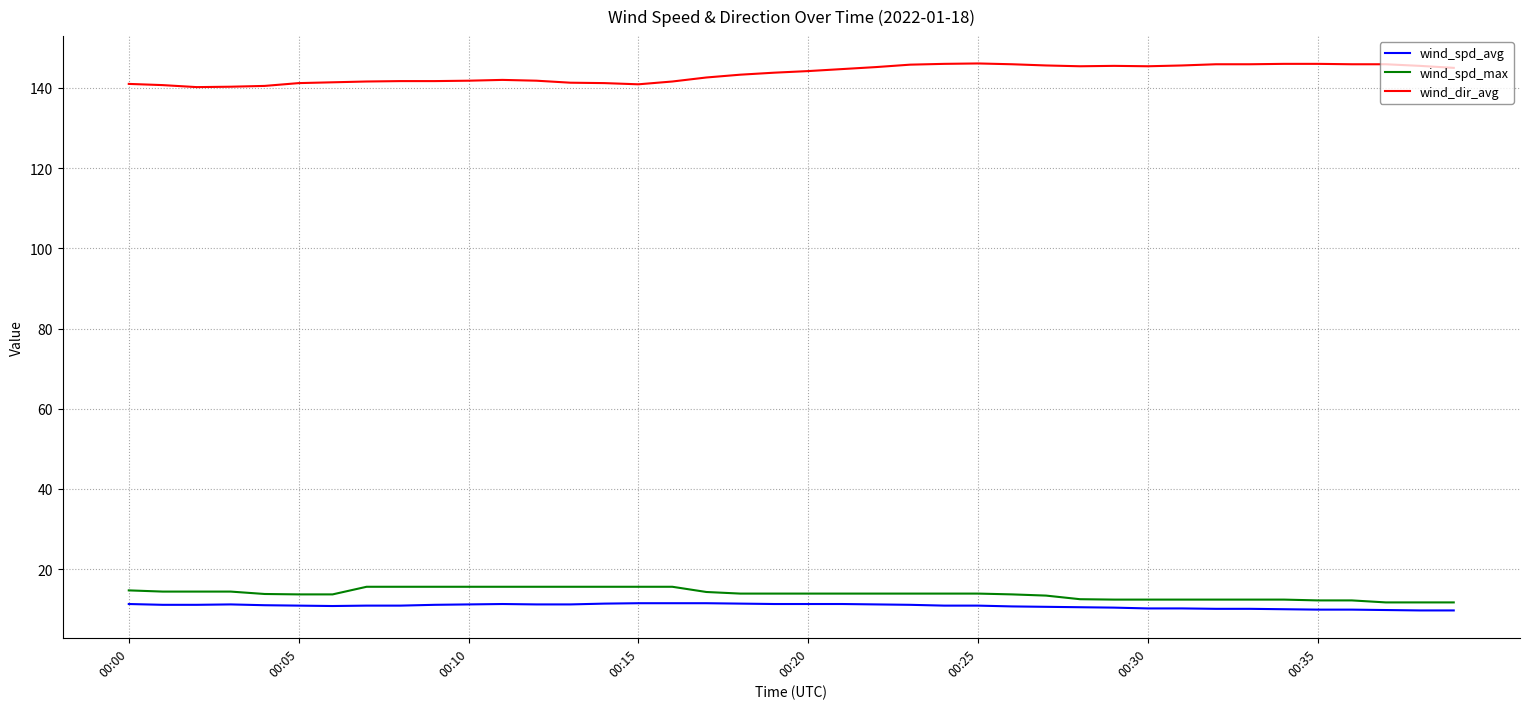

Which series has the largest total across all categories?

wind_dir_avg